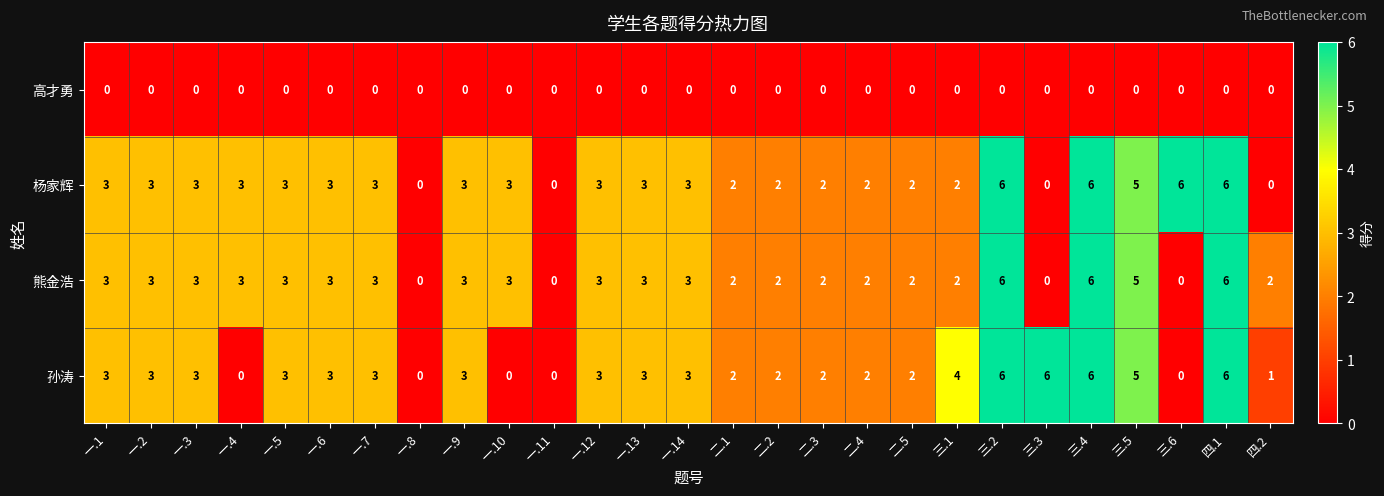

What is the difference between the maximum and minimum values in the 熊金浩 series?

6